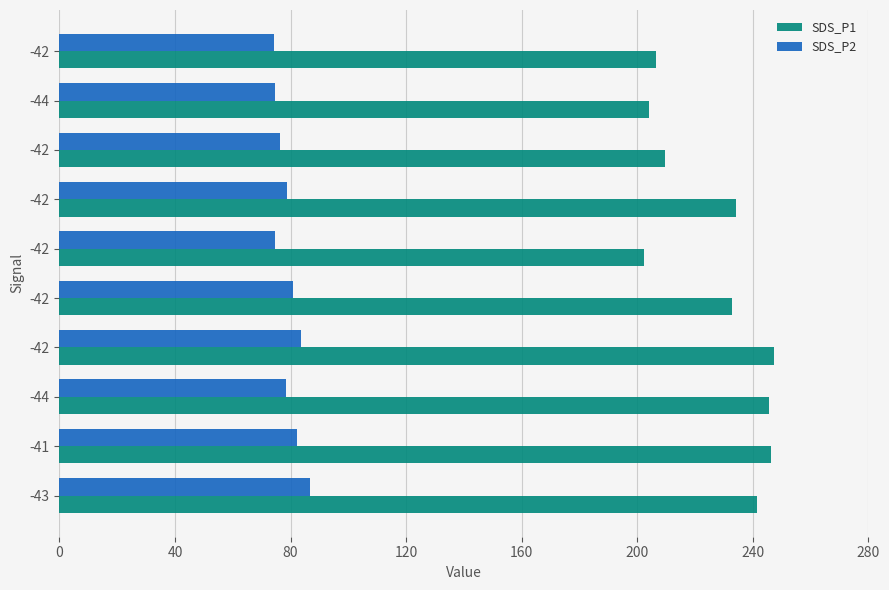

How many series are shown in this chart?

2